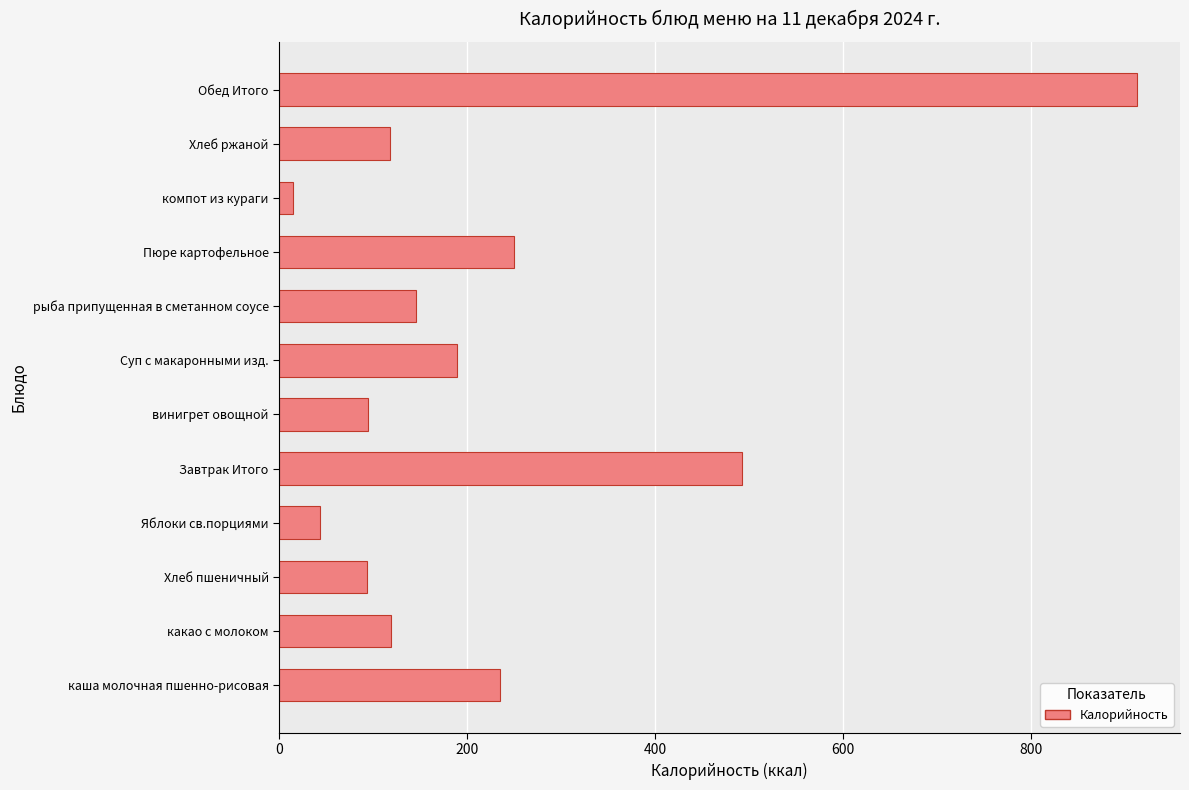

What is the maximum value shown in the chart?

912.8